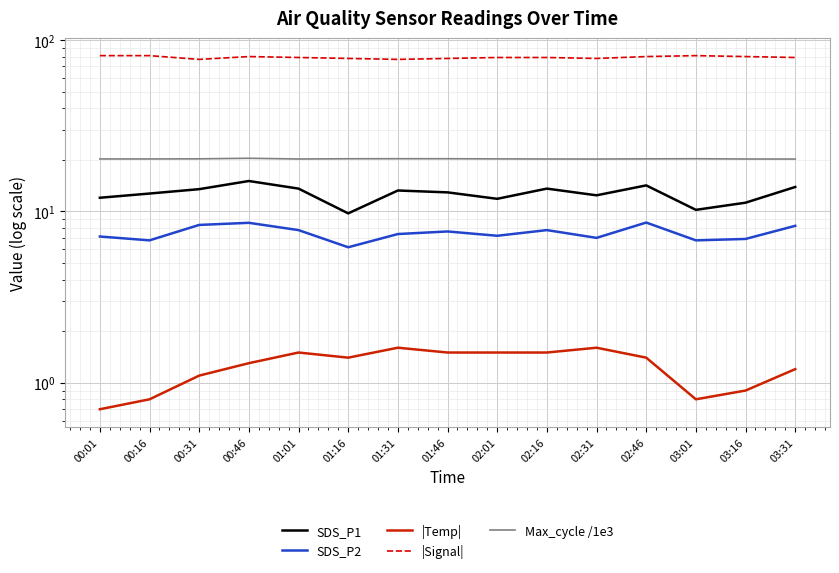

What is the sum of all Max_cycle /1e3 values?

303.6